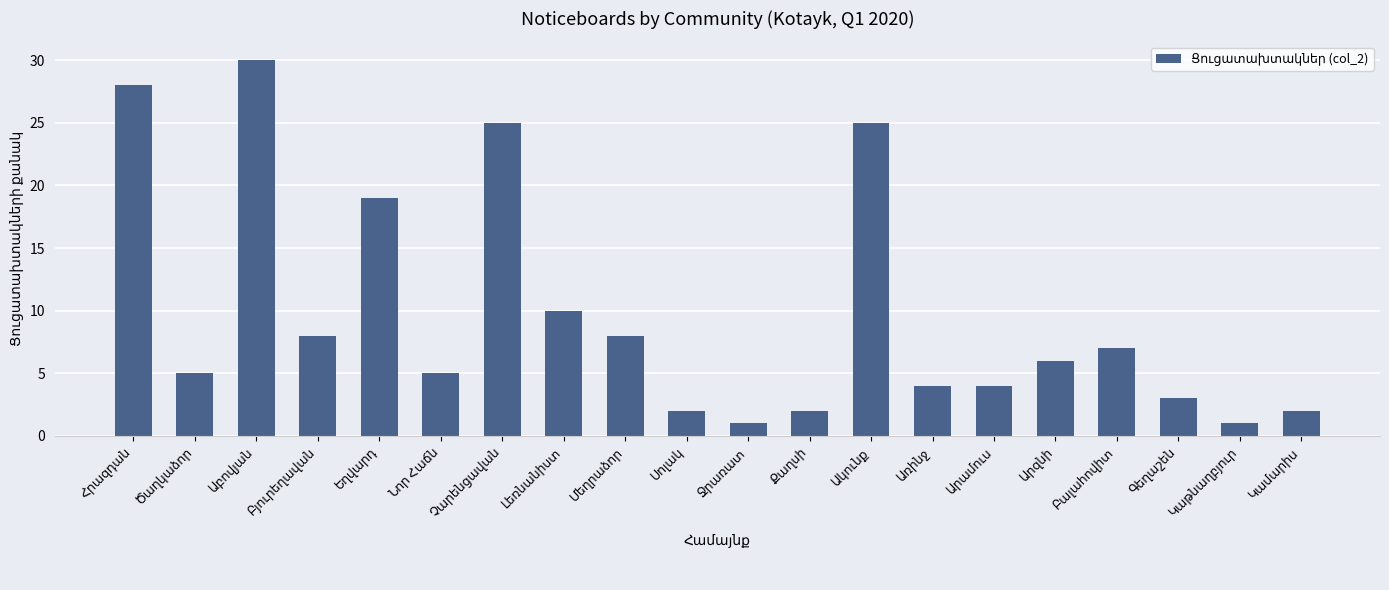

Does the chart contain any negative values?

No